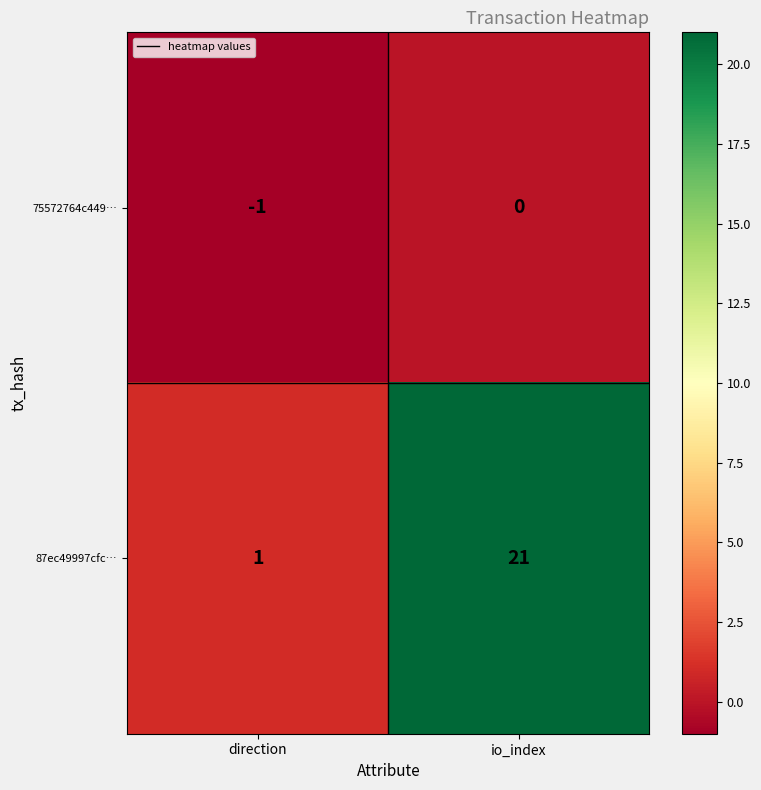

Which label corresponds to the smallest value in the chart?

direction